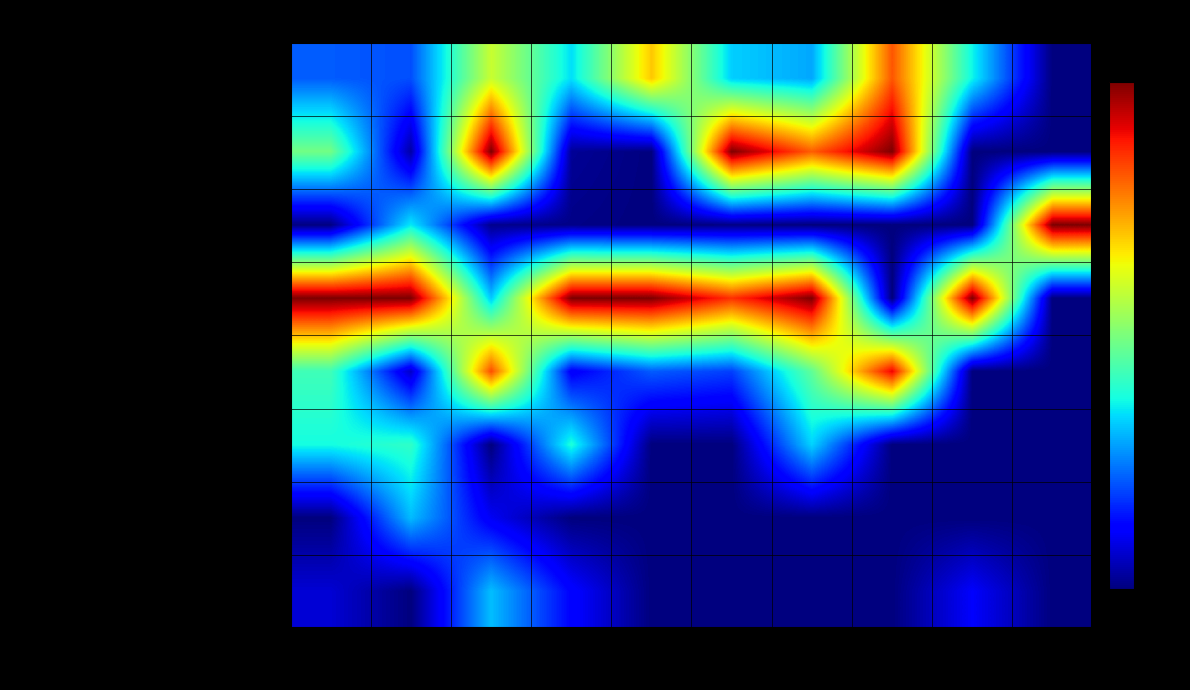

Reading right to left, list all the values displayed in this chart.

Суп с макаронами и курицей: А=0.0	С=0.4	В1=0.8	Fe=0.3	Р=0.3	Mg=0.7	Са=0.3	Углеводы=0.6	Жиры=0.2	Белки=0.2
Каша пшенная рассыпчатая с маслом: А=0.0	С=0.0	В1=1.0	Fe=0.8	Р=1.0	Mg=0.0	Са=0.0	Углеводы=1.0	Жиры=0.0	Белки=0.5
Масло: А=1.0	С=0.0	В1=0.0	Fe=0.0	Р=0.0	Mg=0.0	Са=0.0	Углеводы=0.0	Жиры=0.4	Белки=0.0
Голубцы: А=0.0	С=1.0	В1=0.0	Fe=1.0	Р=0.9	Mg=1.0	Са=1.0	Углеводы=0.3	Жиры=1.0	Белки=1.0
Хлеб: А=0.0	С=0.0	В1=0.9	Fe=0.5	Р=0.2	Mg=0.2	Са=0.1	Углеводы=0.8	Жиры=0.1	Белки=0.4
Яйцо отварное: А=0.0	С=0.0	В1=0.0	Fe=0.3	Р=0.0	Mg=0.0	Са=0.4	Углеводы=0.0	Жиры=0.4	Белки=0.4
Икра кабачковая: А=0.0	С=0.0	В1=0.0	Fe=0.0	Р=0.0	Mg=0.0	Са=0.0	Углеводы=0.1	Жиры=0.3	Белки=0.0
Сок осветленный: А=0.0	С=0.1	В1=0.0	Fe=0.0	Р=0.0	Mg=0.0	Са=0.1	Углеводы=0.3	Жиры=0.0	Белки=0.1